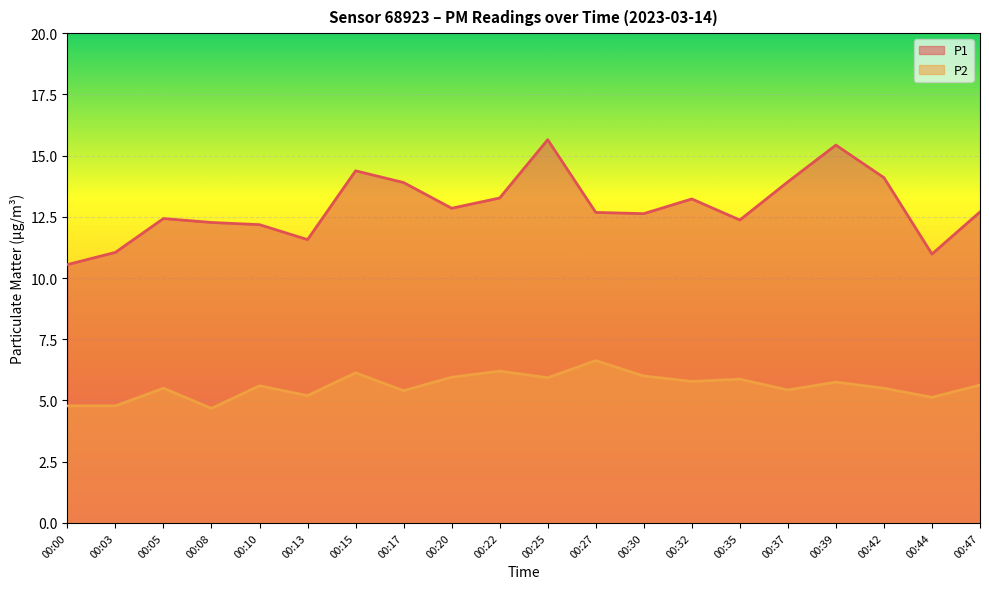

How many lines are shown in the chart?

2